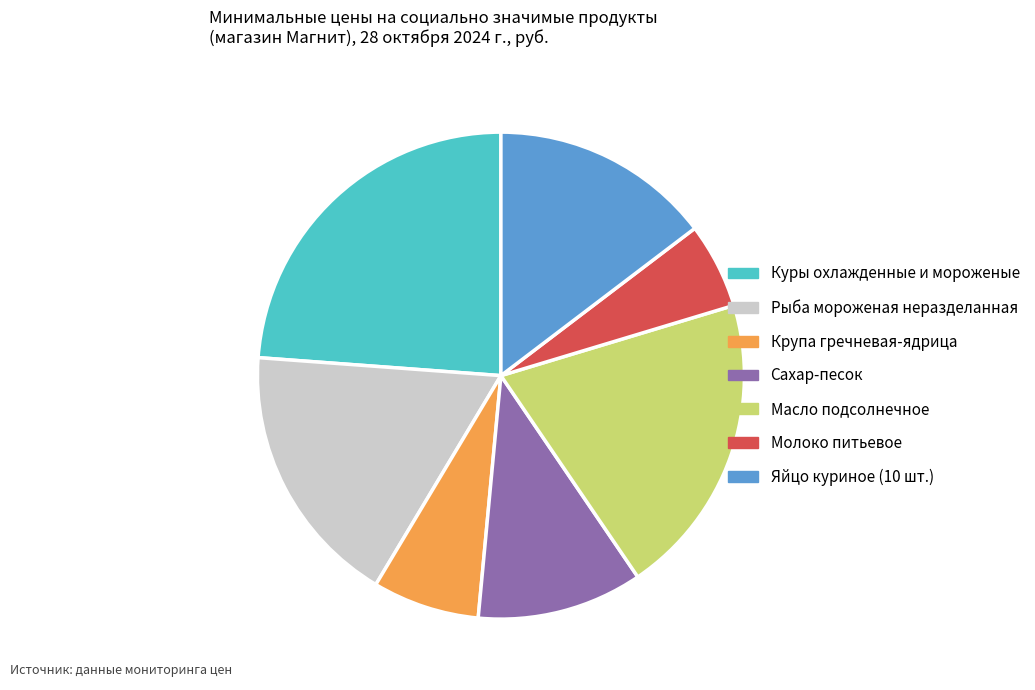

Is it true that Молоко питьевое is 6% of the pie?

True